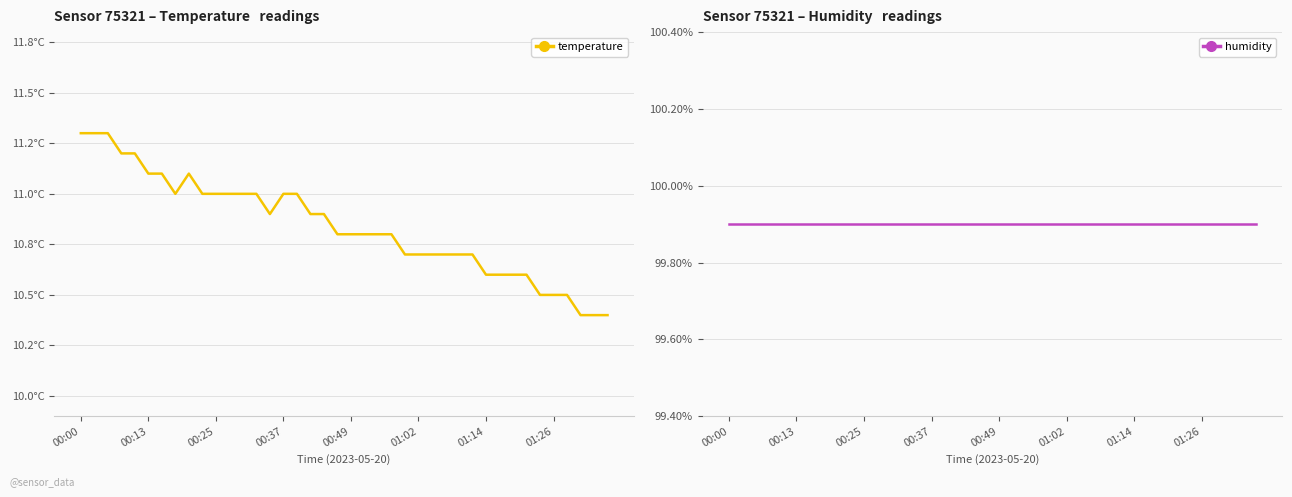

What is the value of the temperature point at the 22nd from the left?

10.8